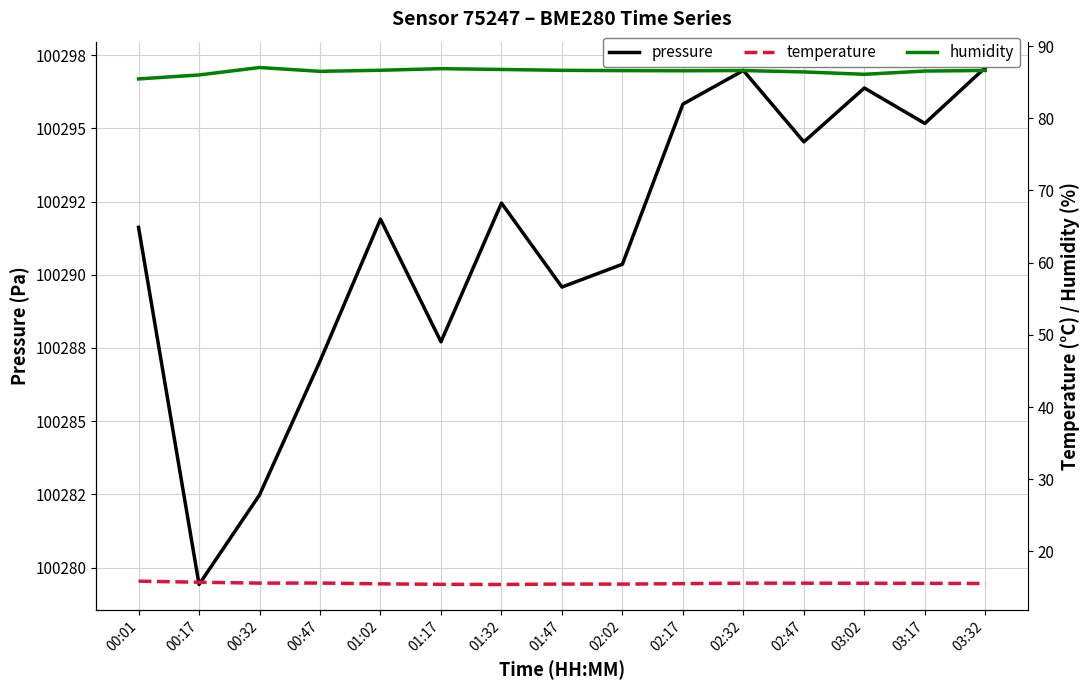

What is the value of the humidity point at the 3rd from the left?

87.0